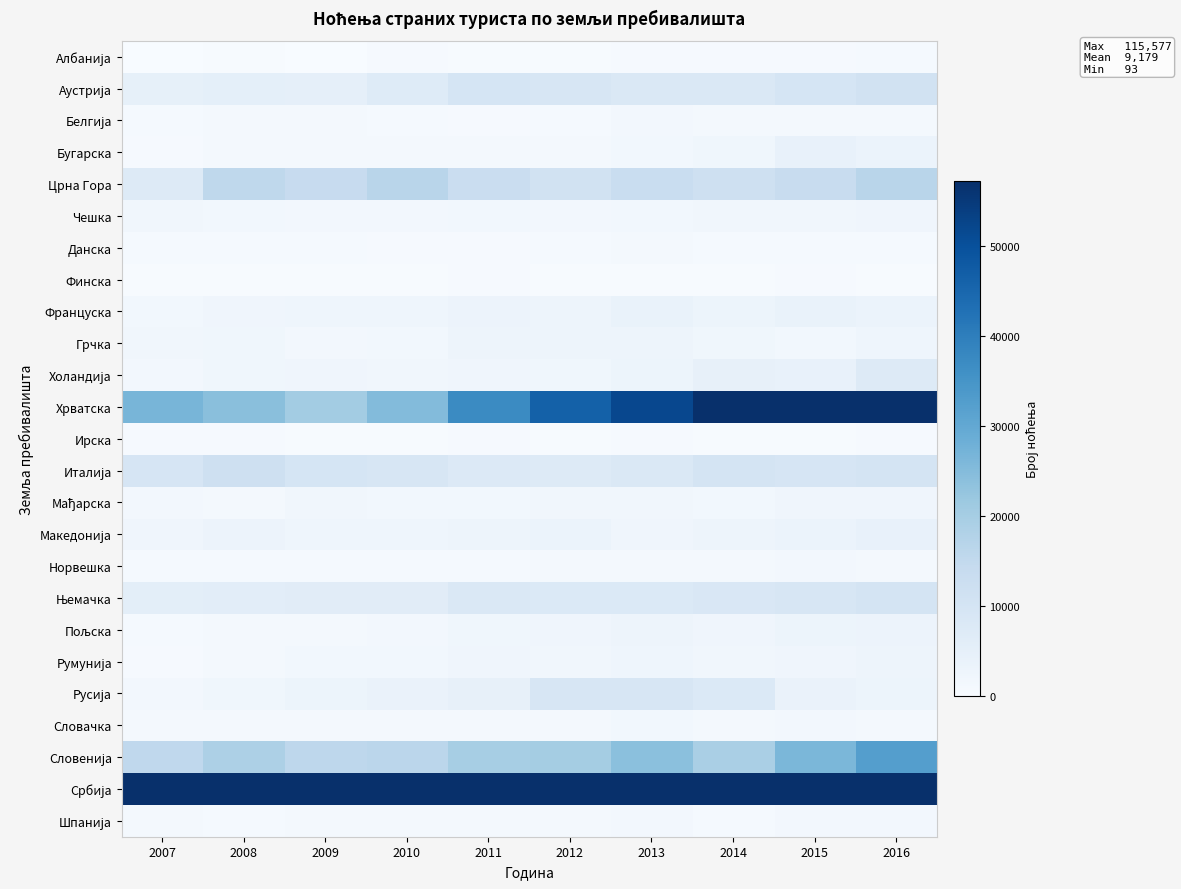

At which category is the sum across all series the highest?

2016